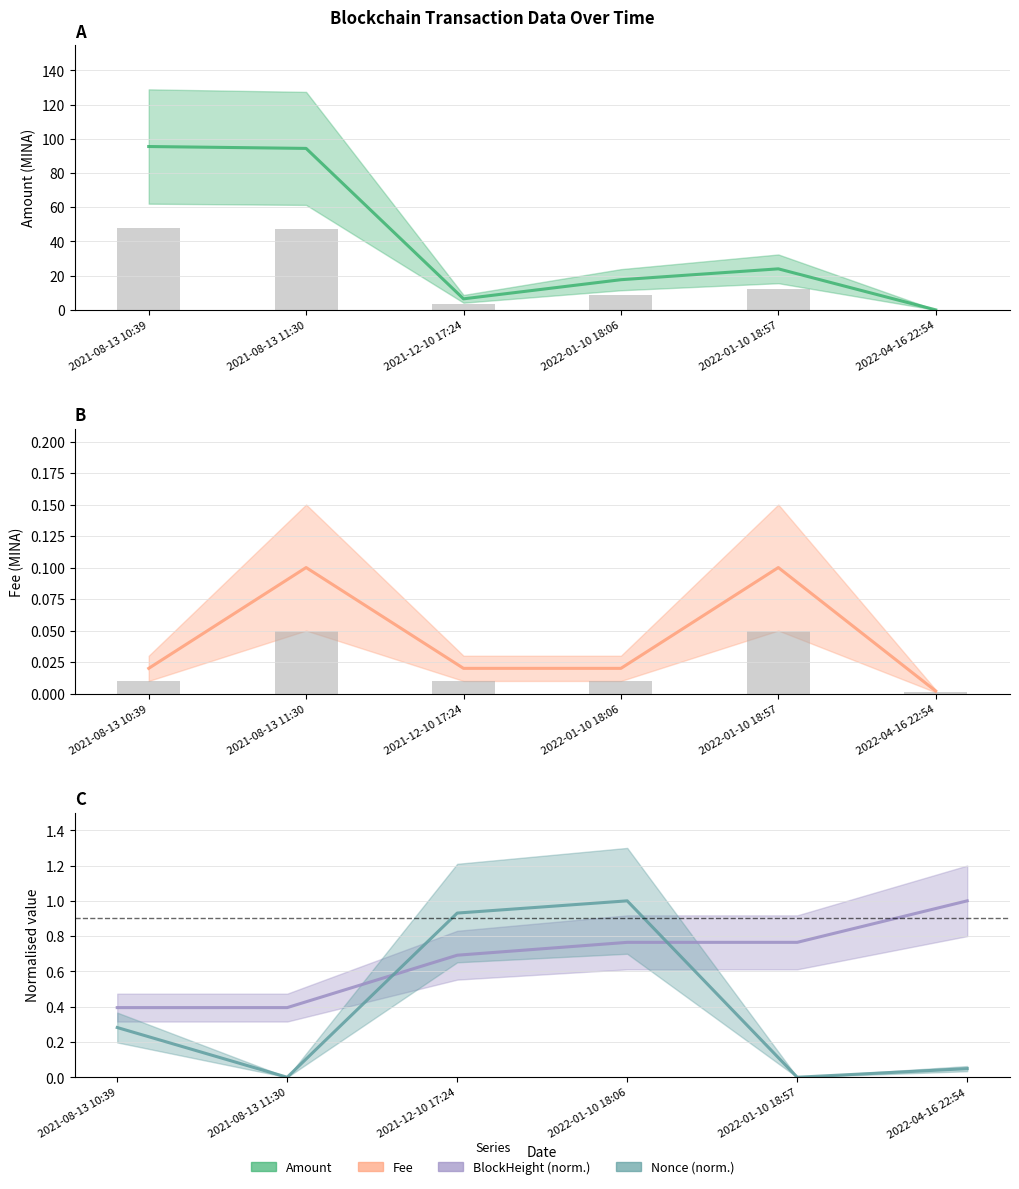

What is the maximum value shown in the chart?

95.5